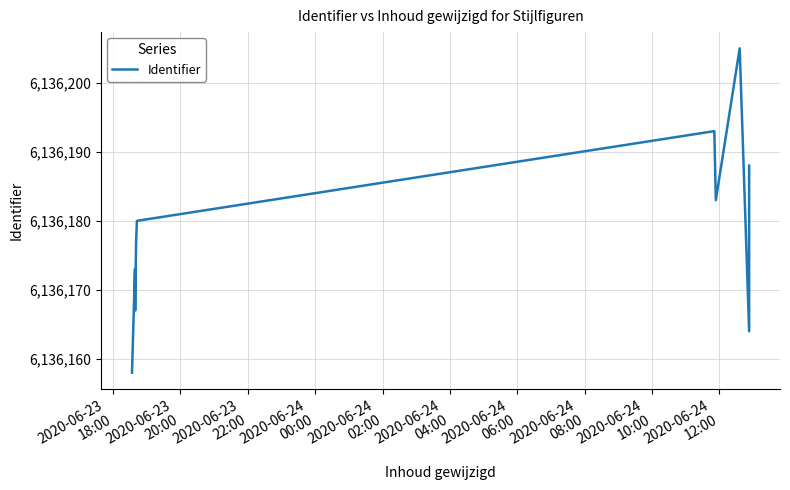

What is the difference between the second highest and minimum values?

35